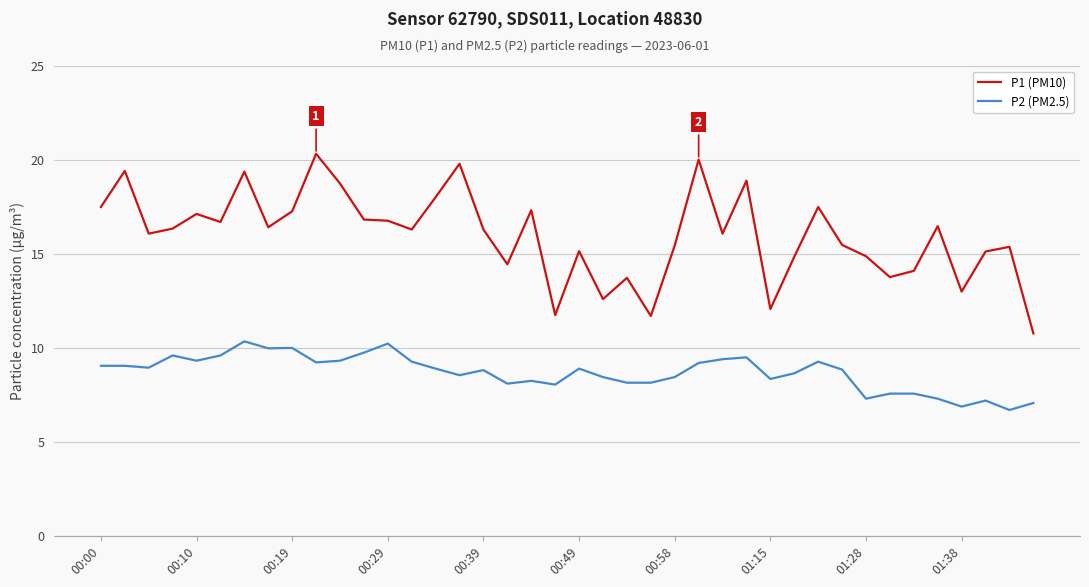

Which series has the largest range (max minus min)?

P1 (PM10)